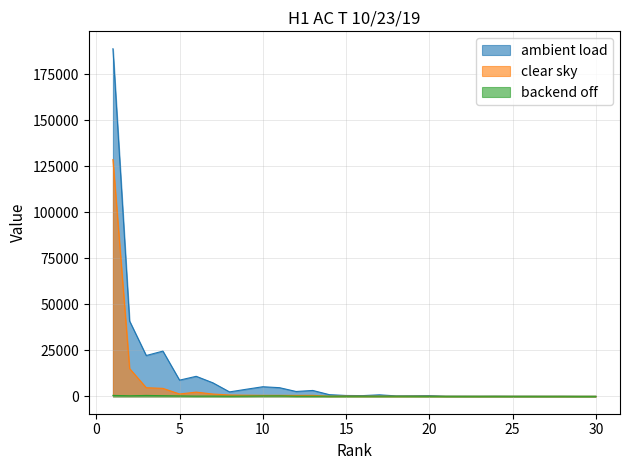

What is the sum of all clear sky values?

161680